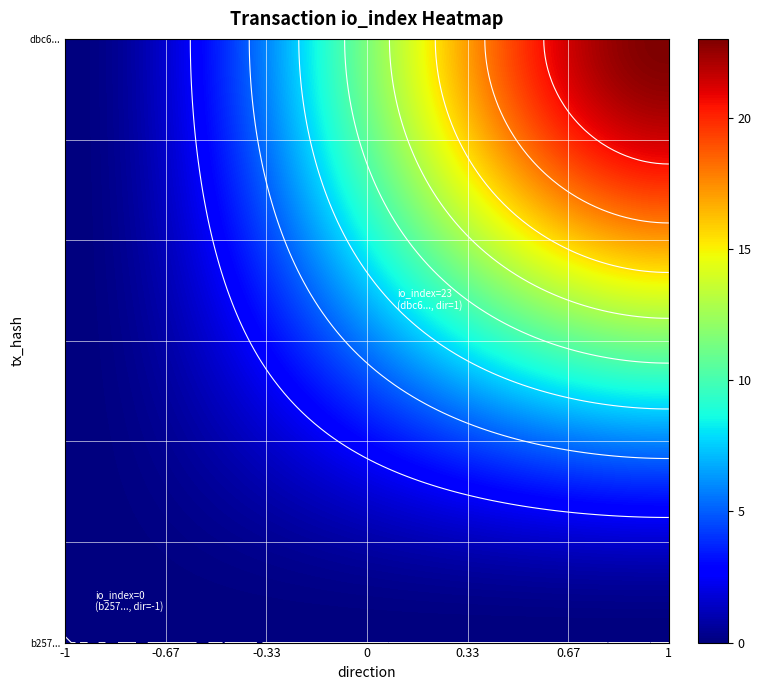

The b257d4681e88239ec09ddb9ba1824d37a2a6ca5 series shows 0 at direction. True or false?

False